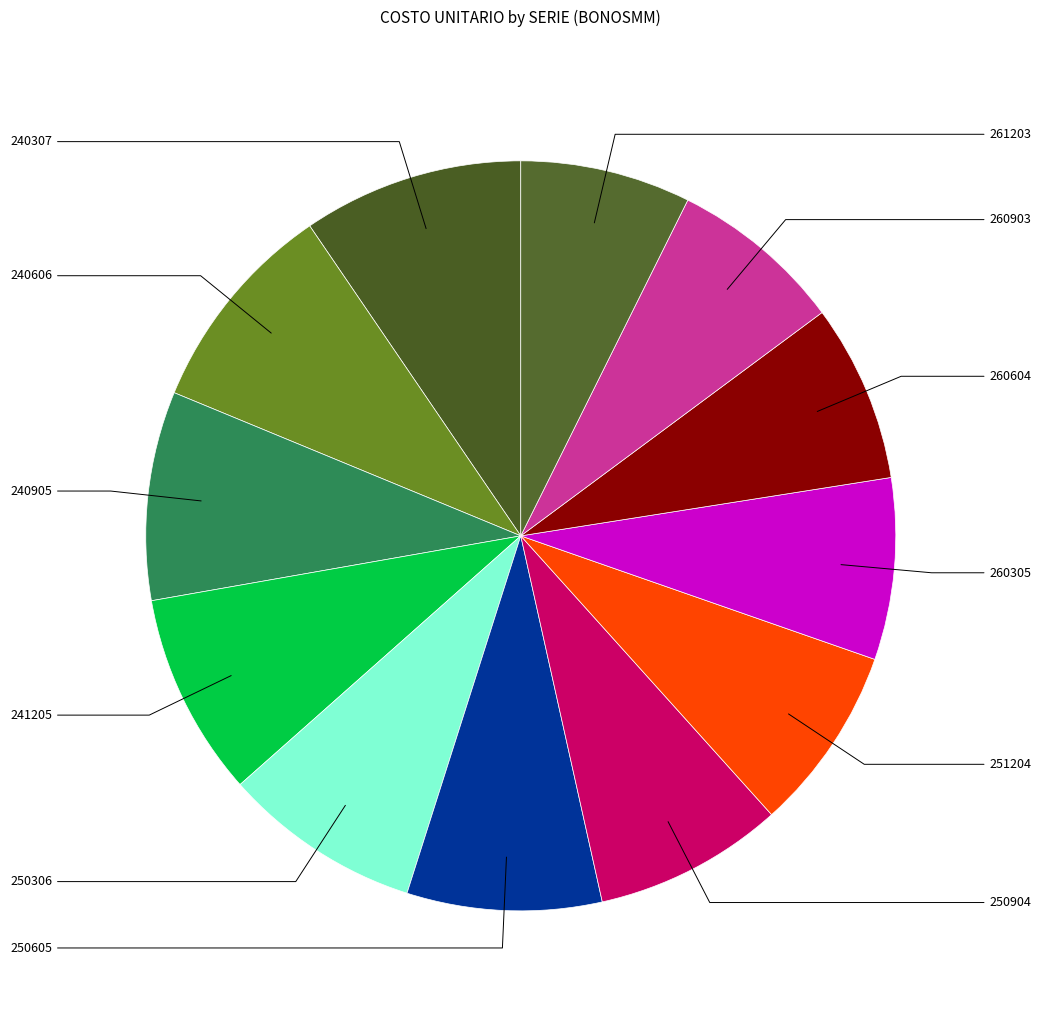

Is it true that 260903 is 1% of the pie?

False